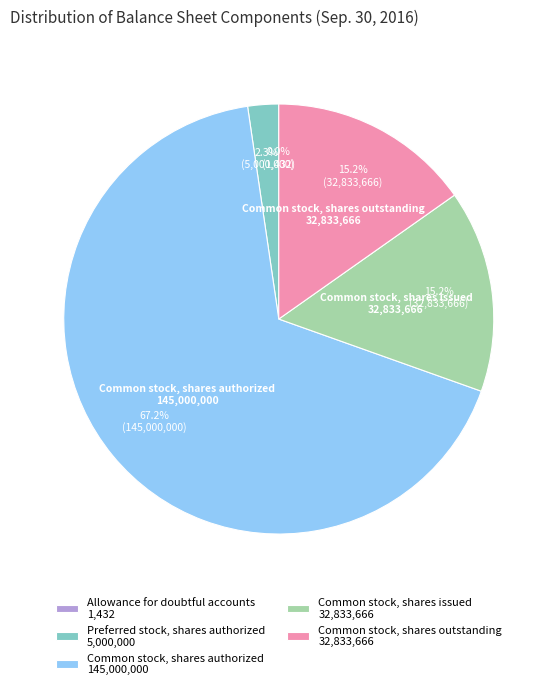

How many slices are in this pie chart?

5